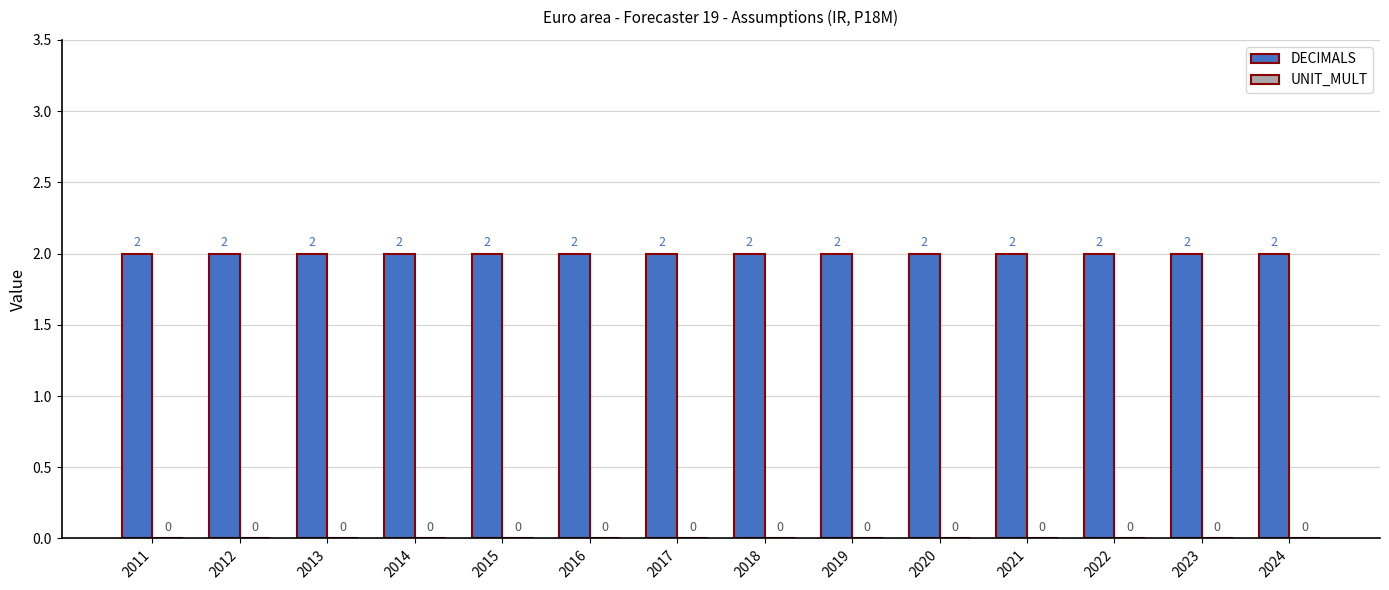

Reading left to right, what are all the values shown in this chart?

DECIMALS: 2011=2	2012=2	2013=2	2014=2	2015=2	2016=2	2017=2	2018=2	2019=2	2020=2	2021=2	2022=2	2023=2	2024=2
UNIT_MULT: 2011=0	2012=0	2013=0	2014=0	2015=0	2016=0	2017=0	2018=0	2019=0	2020=0	2021=0	2022=0	2023=0	2024=0